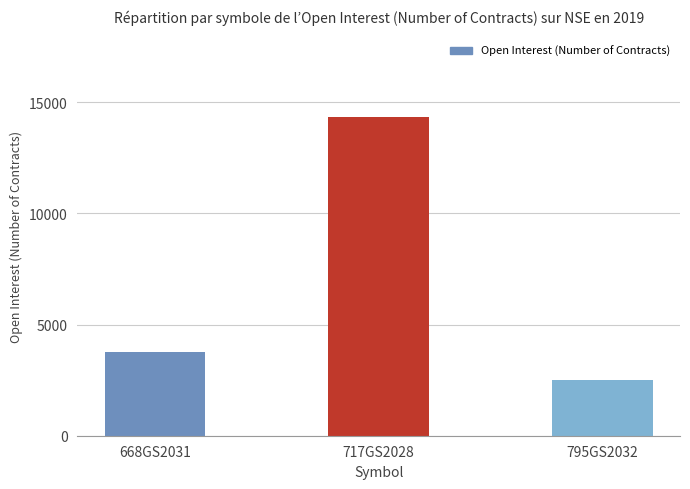

Reading left to right, what are all the values shown in this chart?

668GS2031=3750	717GS2028=14325	795GS2032=2500